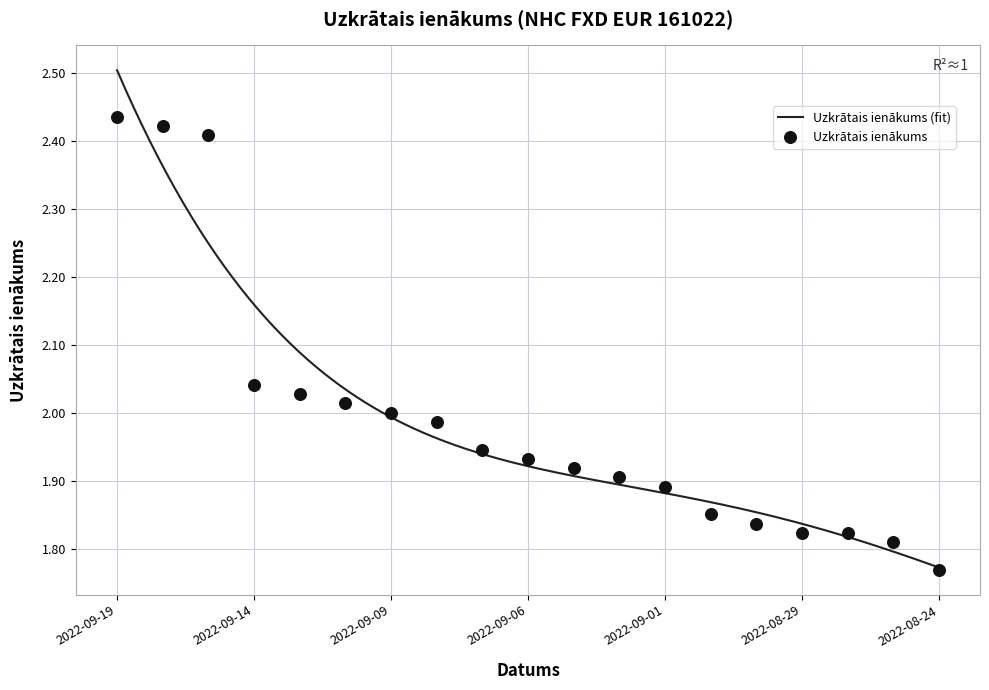

What is the ratio of the value at 2022-08-25 to the value at 2022-09-08?

0.9